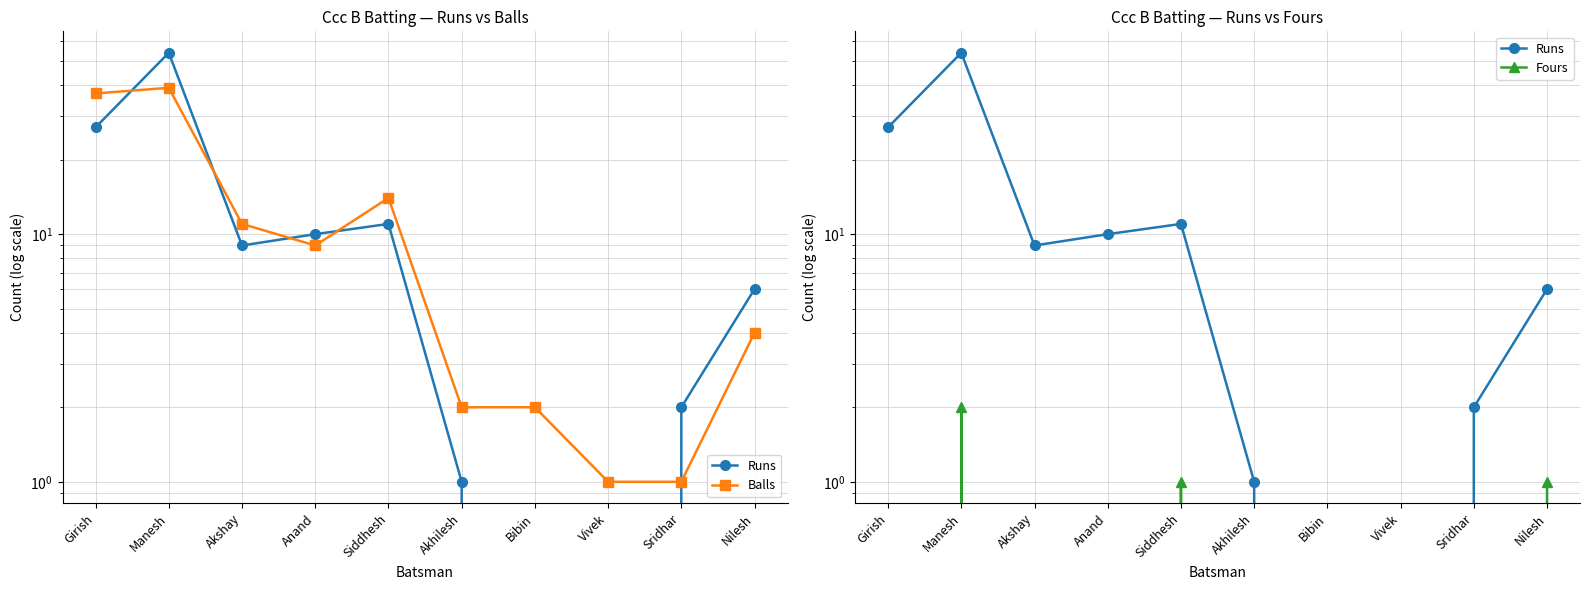

True or false: Balls and Fours intersect in this chart.

False